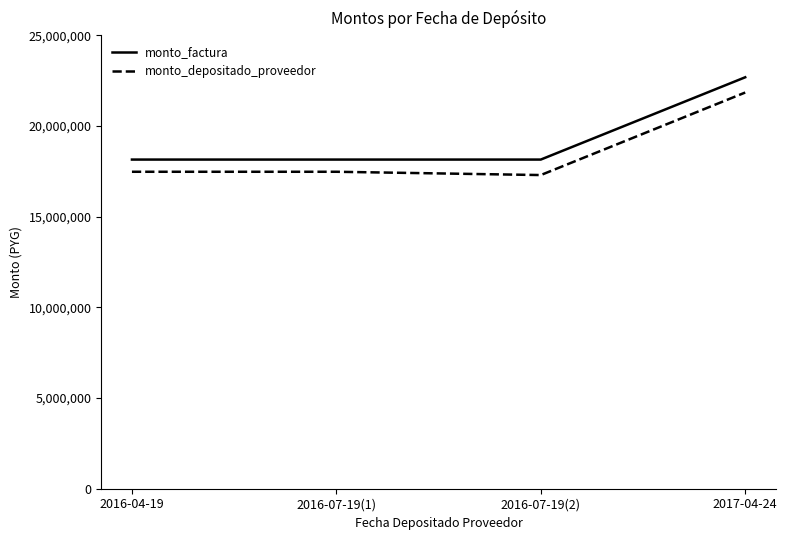

The value of monto_depositado_proveedor at 2016-07-19(2) is 17290022. True or false?

True